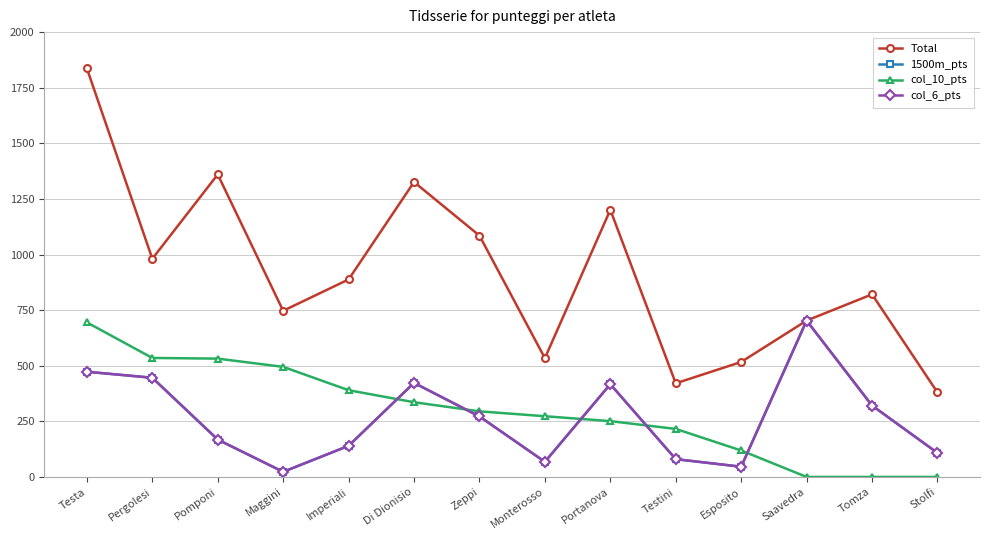

True or false: Total has more than 2 points higher than both neighbors.

True